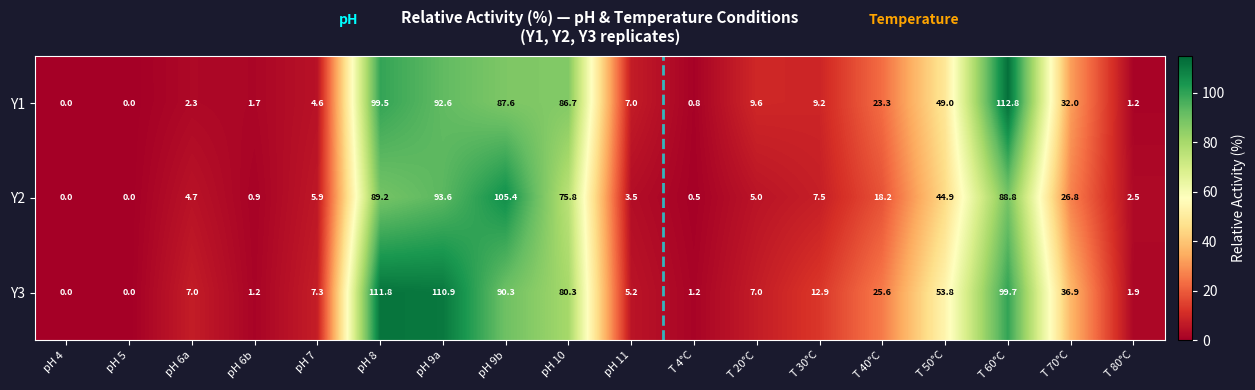

Which series has the widest spread of values?

Y1